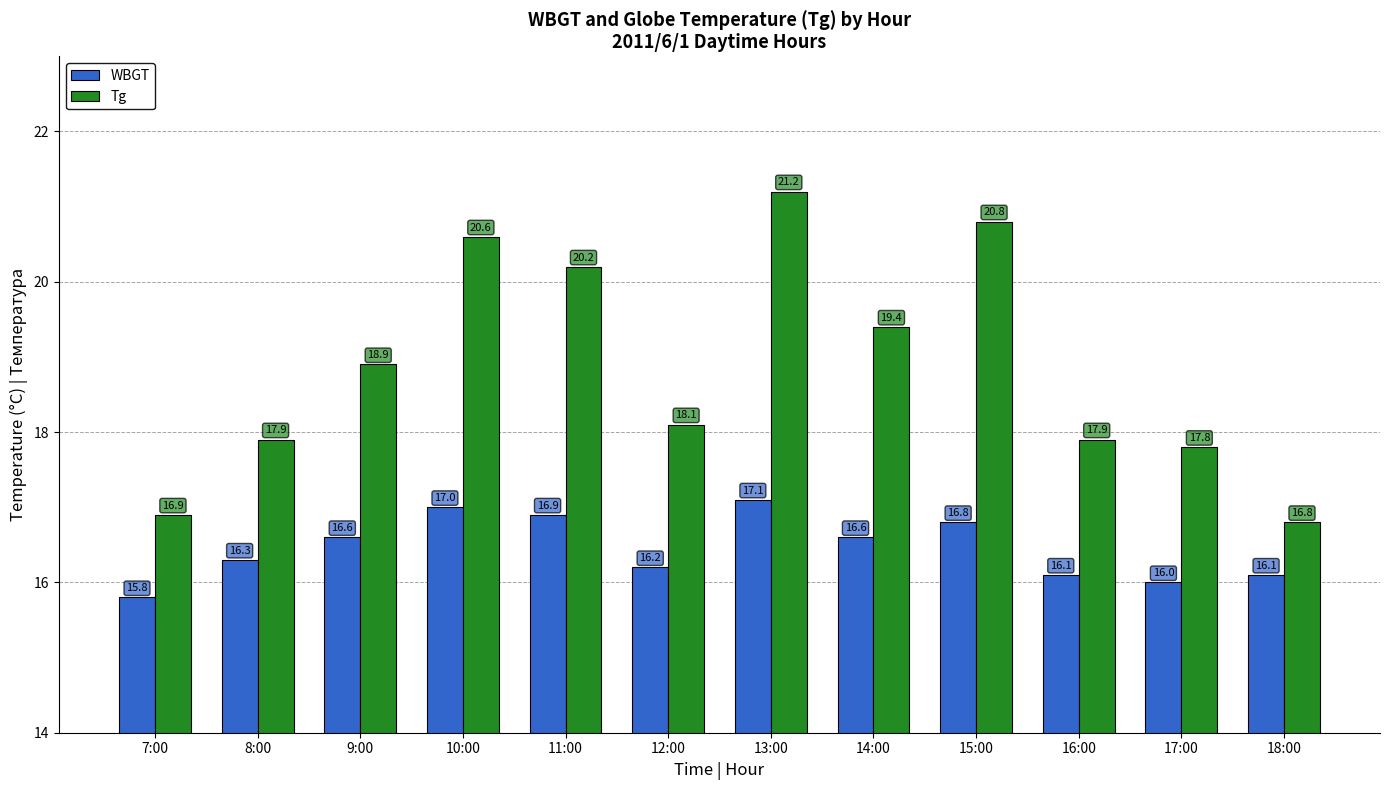

Are the bars horizontal?

No